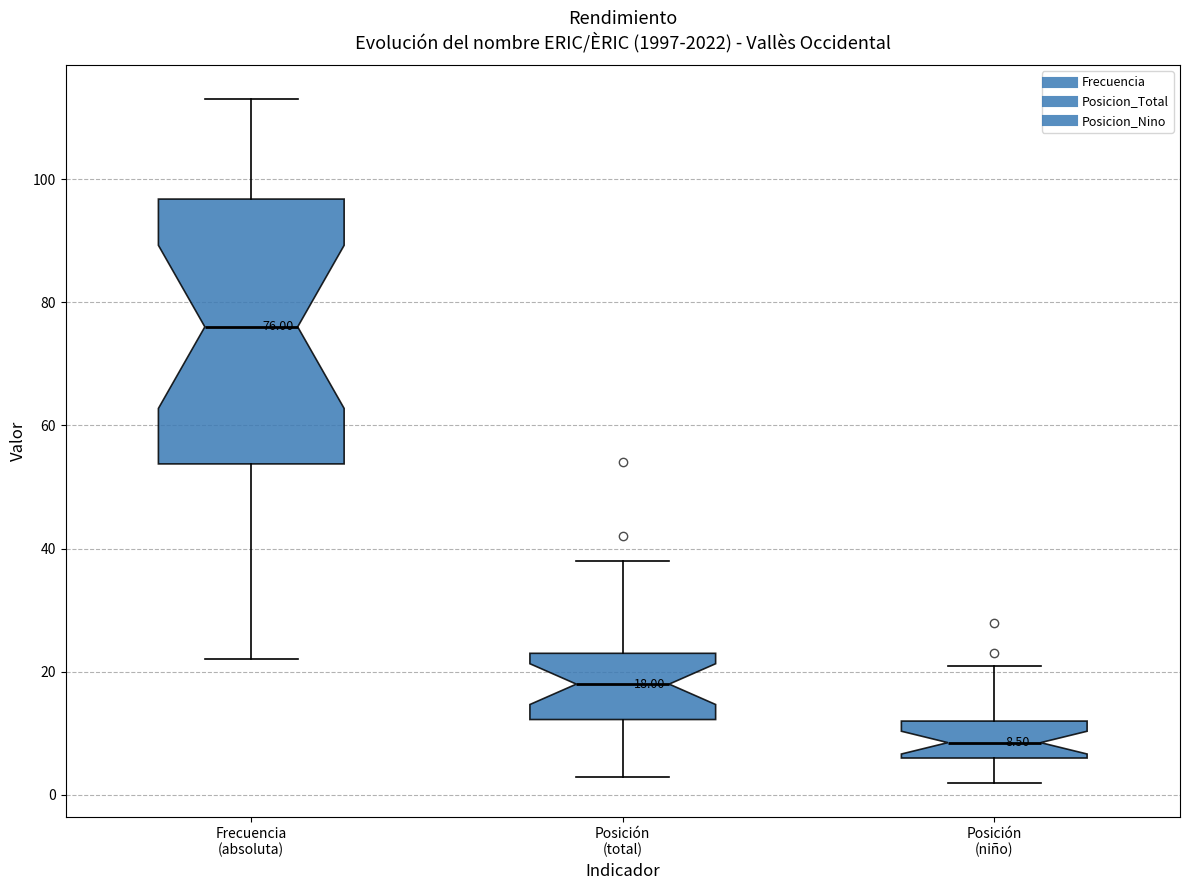

Which box's median line is the highest?

Frecuencia (absoluta)